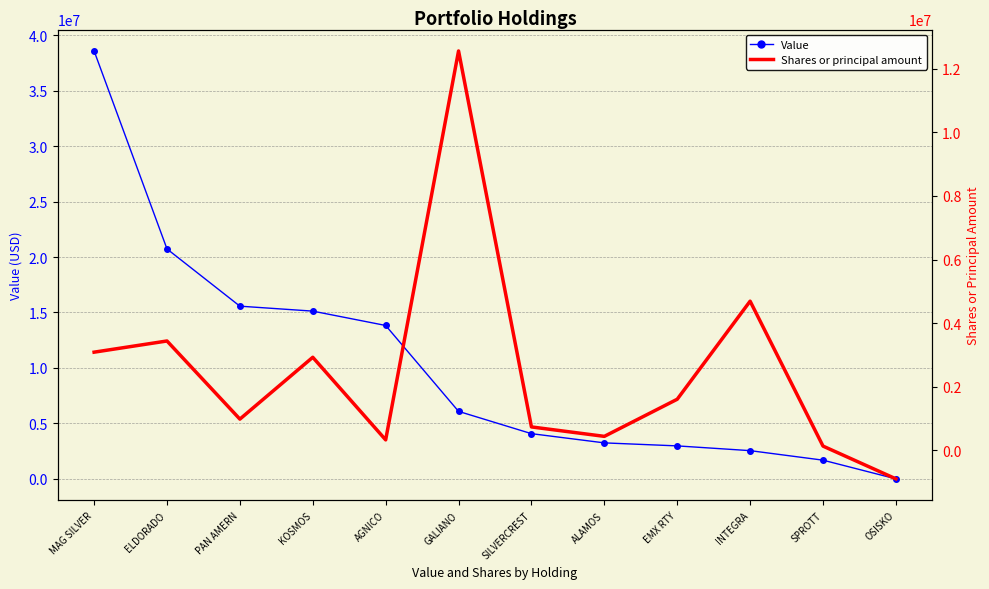

What is the approximate value of Value at EMX RTY, to the nearest 10?

2972070